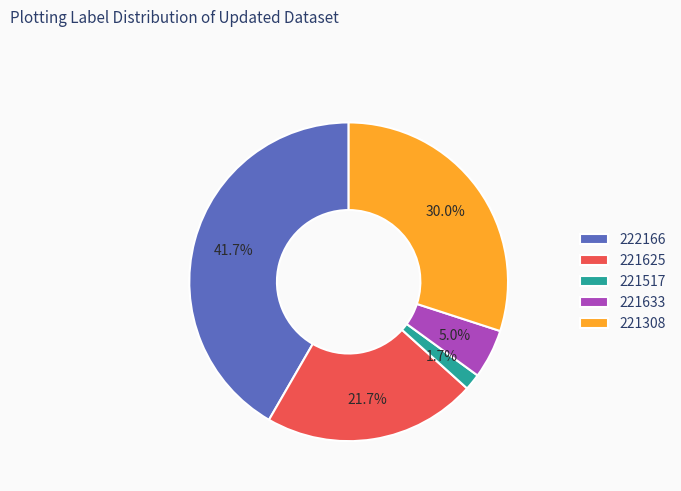

How many slices are in this pie chart?

5